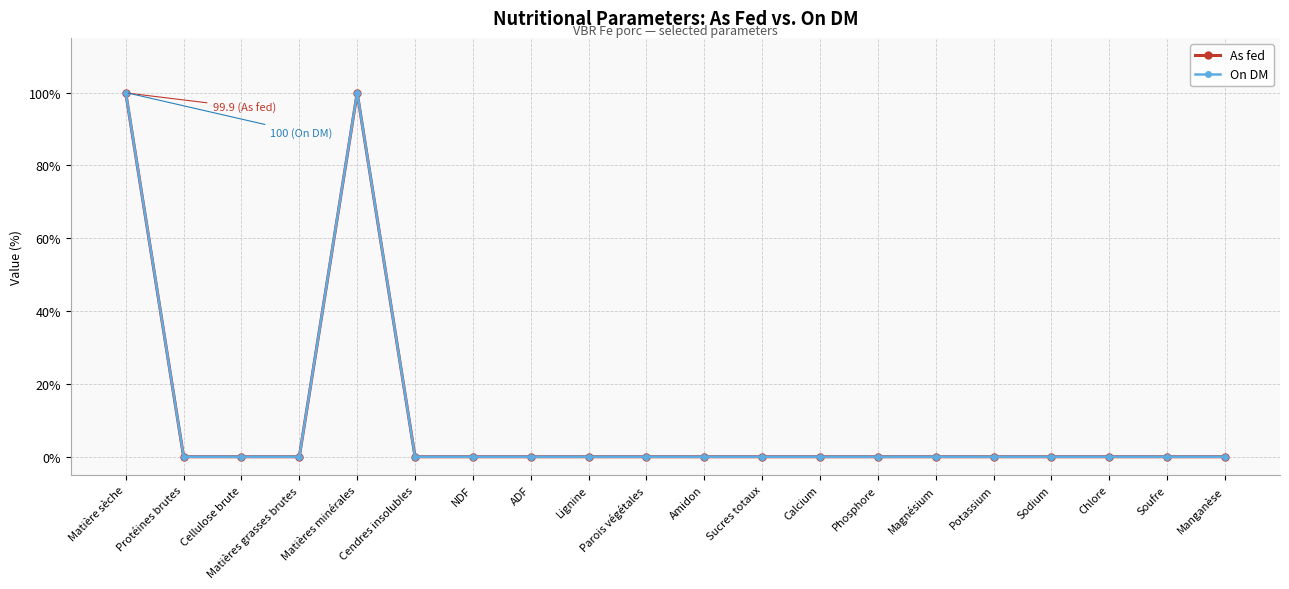

Which series has the widest spread of values?

On DM